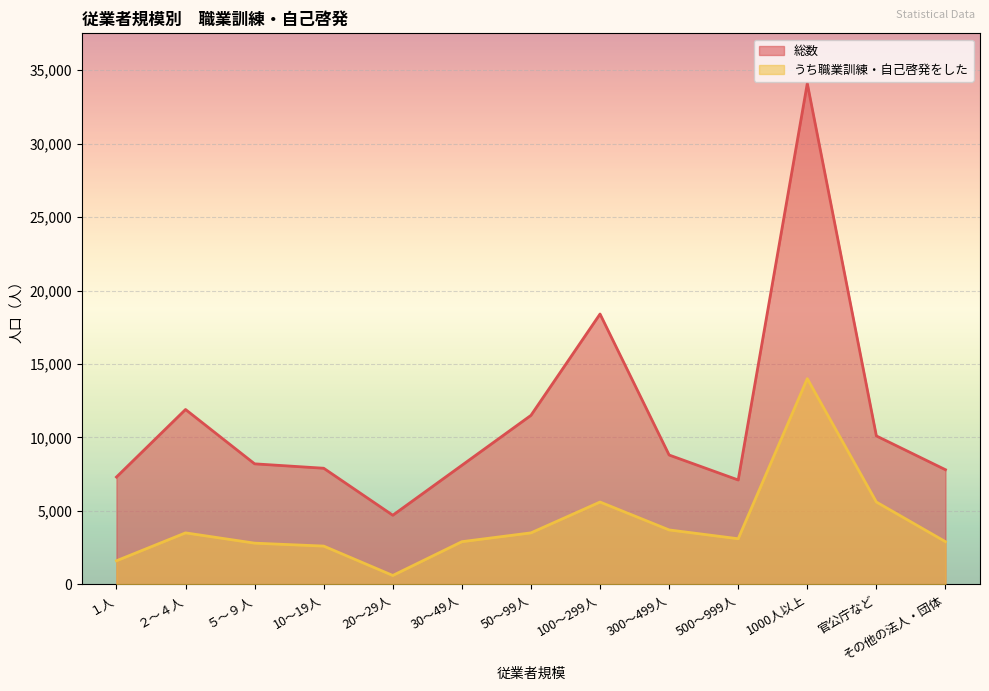

In うち職業訓練・自己啓発をした, how many points are lower than both neighbors (excluding endpoints)?

2